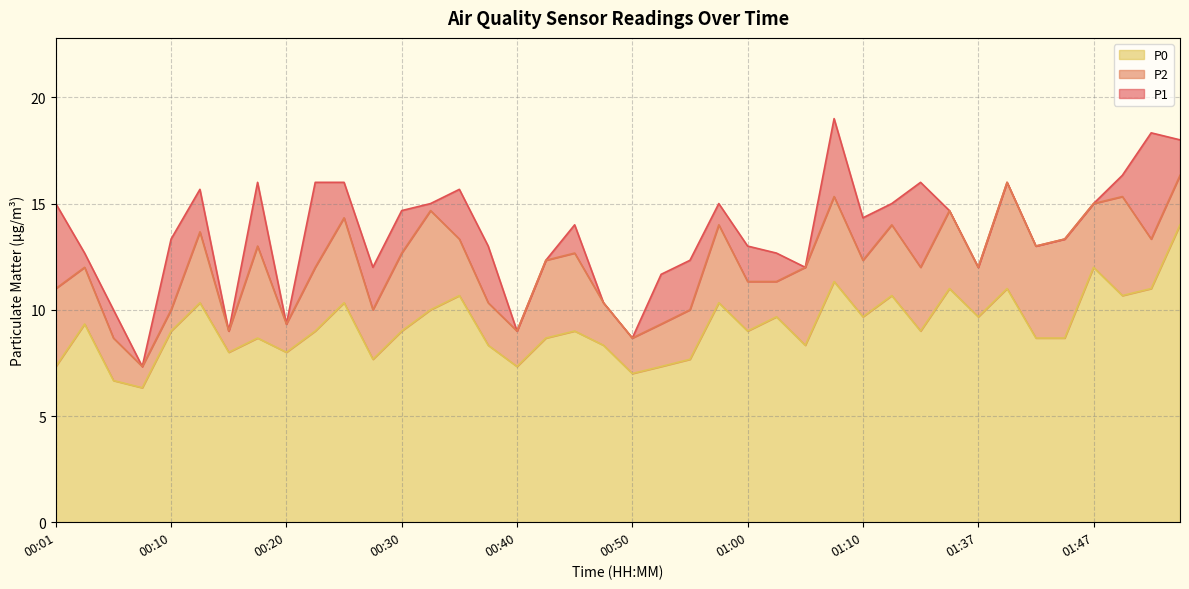

Does the chart display data point markers on the line(s)?

No